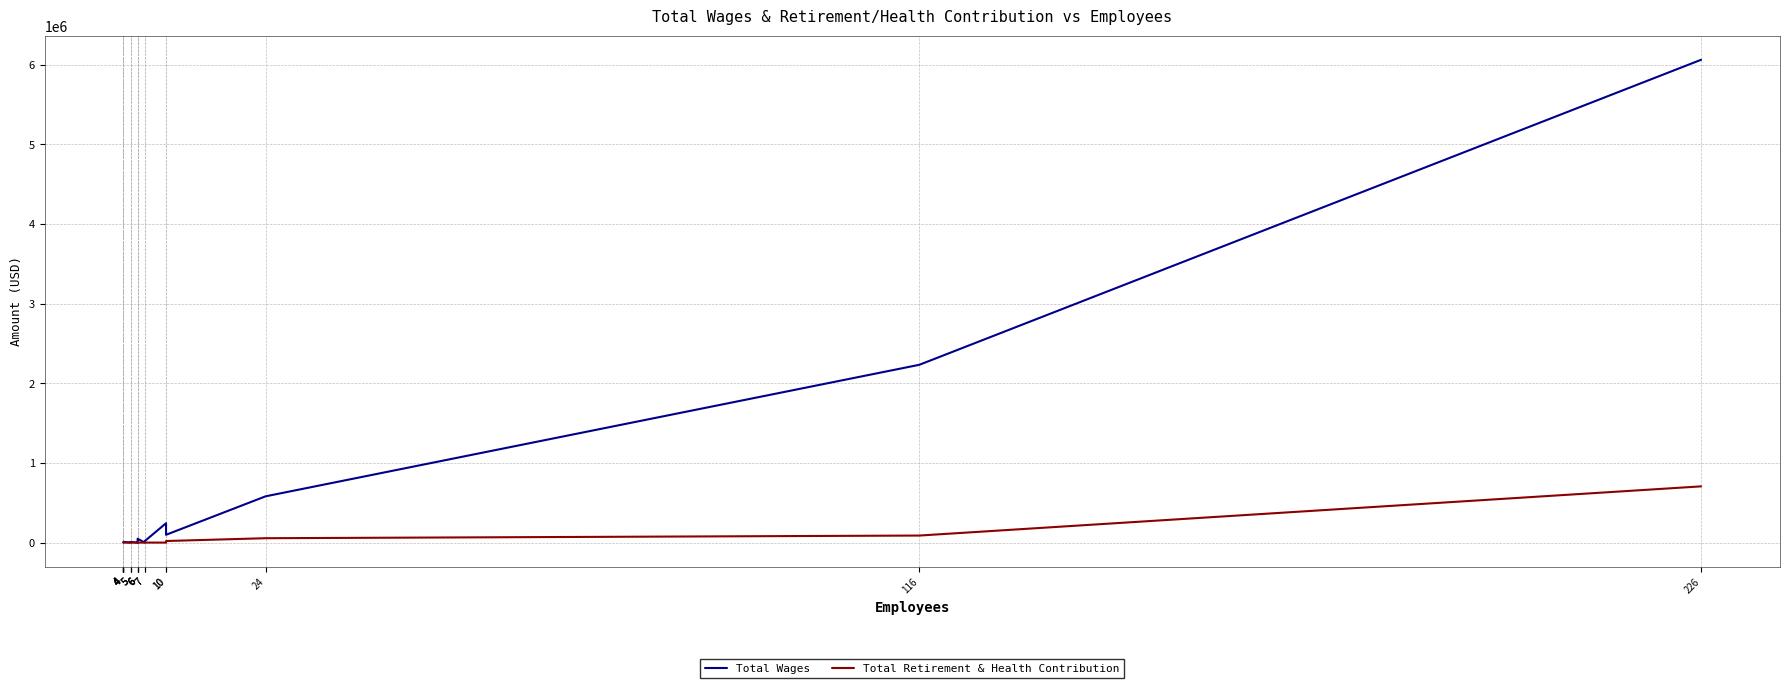

What is the difference between the second highest and second lowest values in the Total Retirement & Health Contribution series?

88241